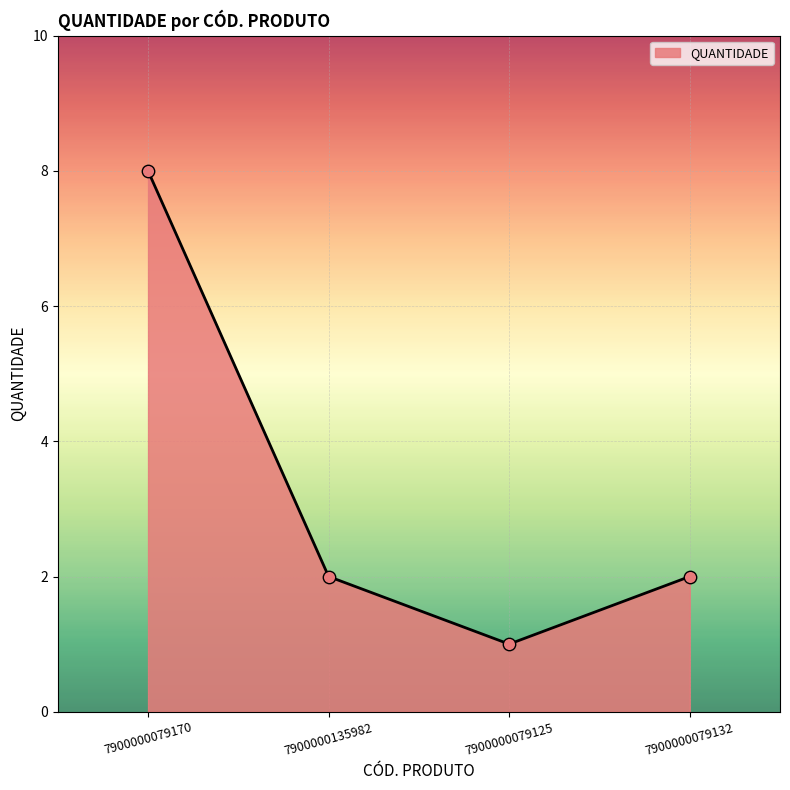

What is the change in value from 7900000079170 to 7900000135982?

-6